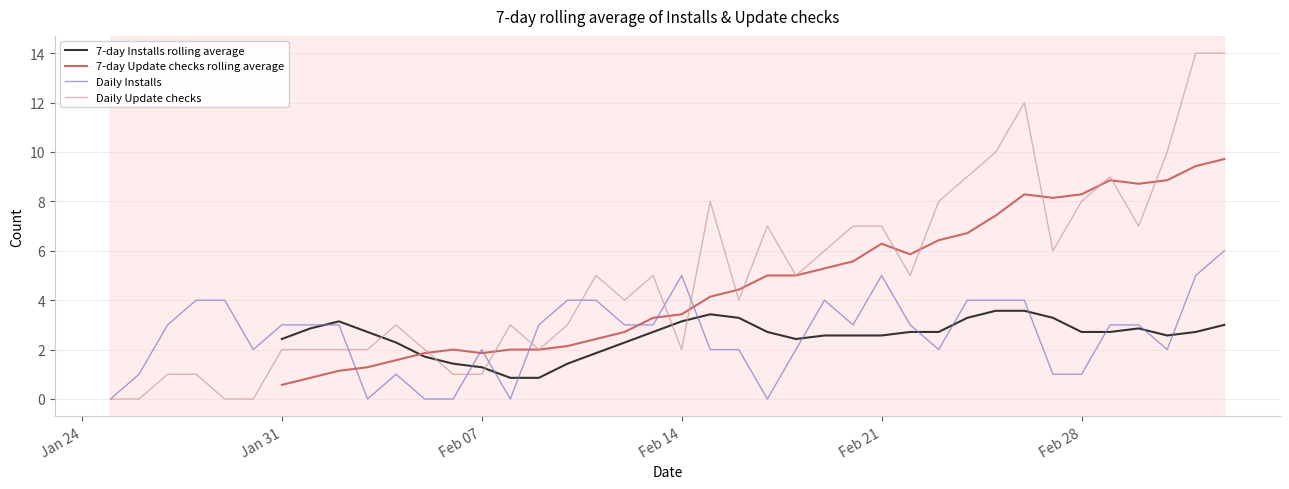

True or false: 7-day Installs rolling average and Daily Installs cross at least once.

True